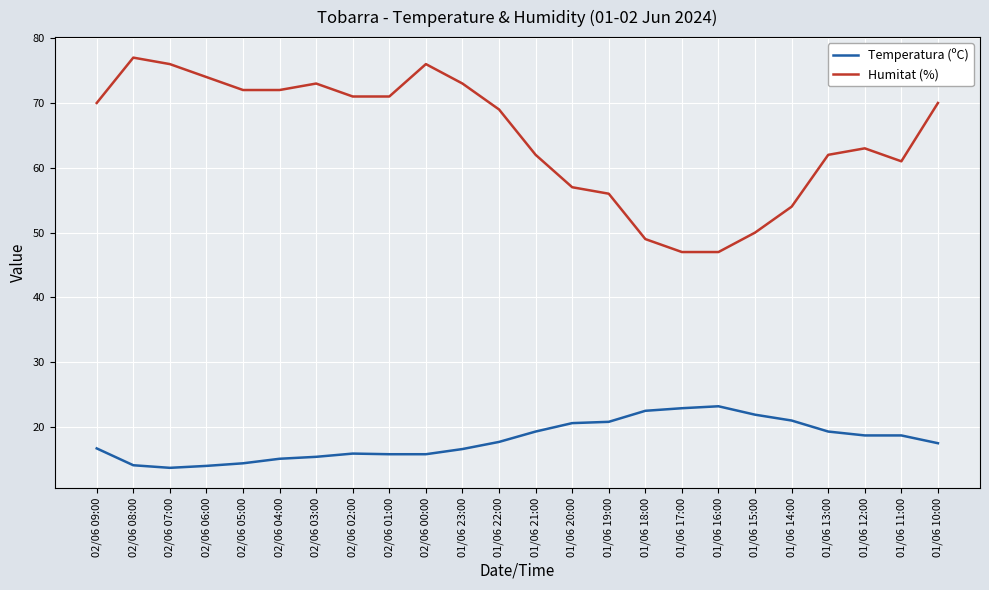

What position from the right is 02/06 08:00?

23